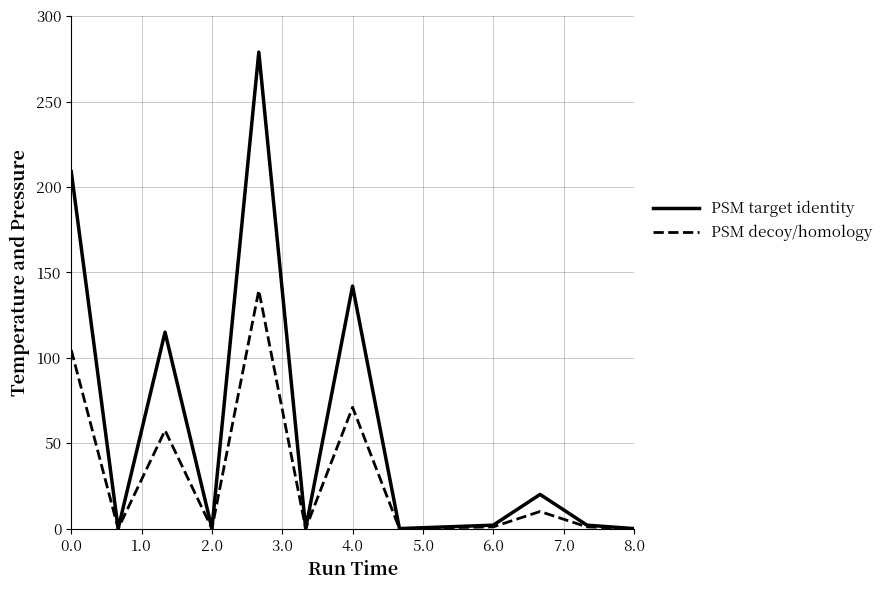

Which series has the widest spread of values?

PSM target identity